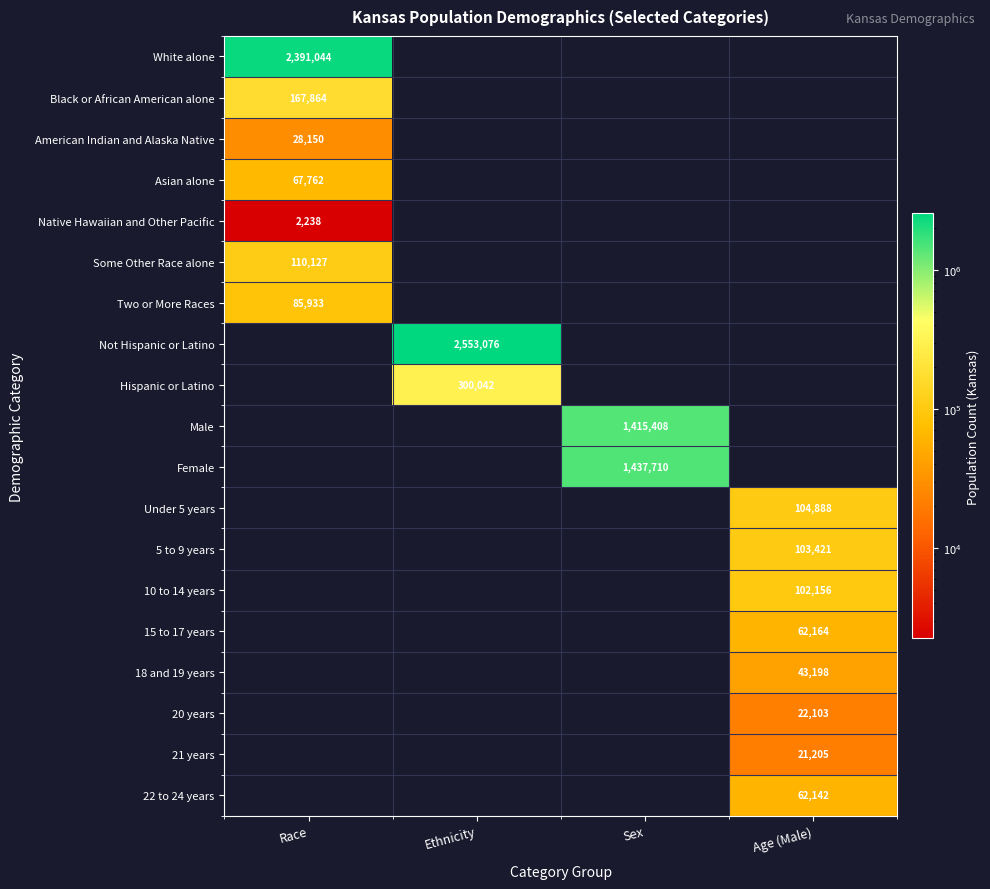

The Black or African American alone series shows 275540 at Race. True or false?

False